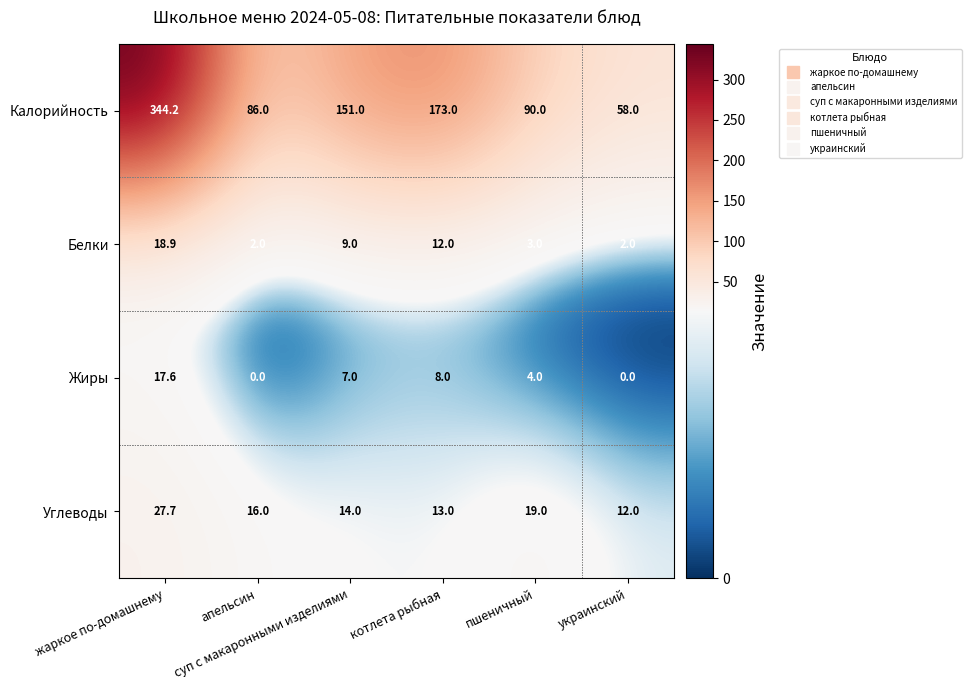

What is the greatest value displayed?

344.2